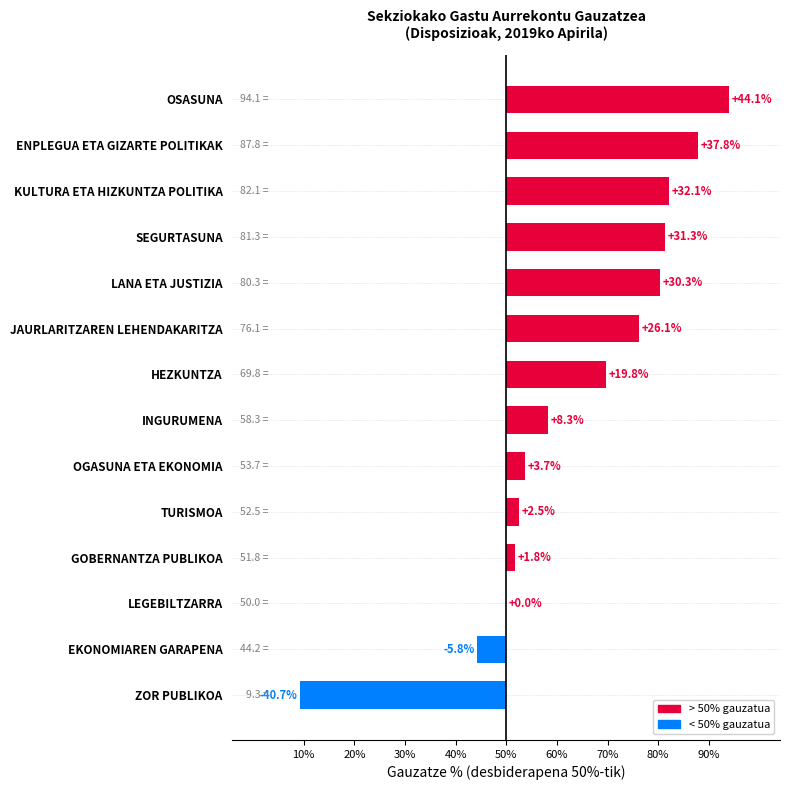

Are the bars horizontal?

Yes